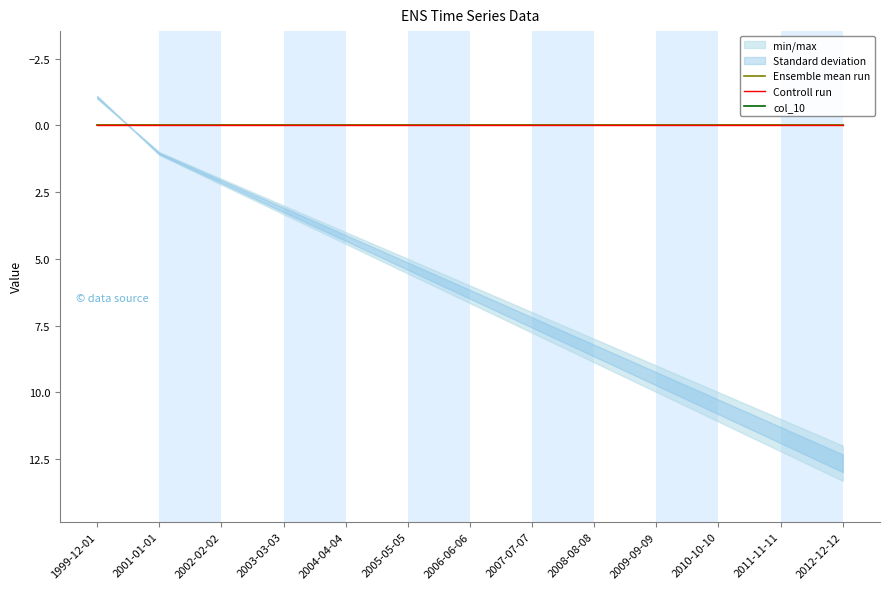

What is the total value across all series at 2008-08-08?

16.9